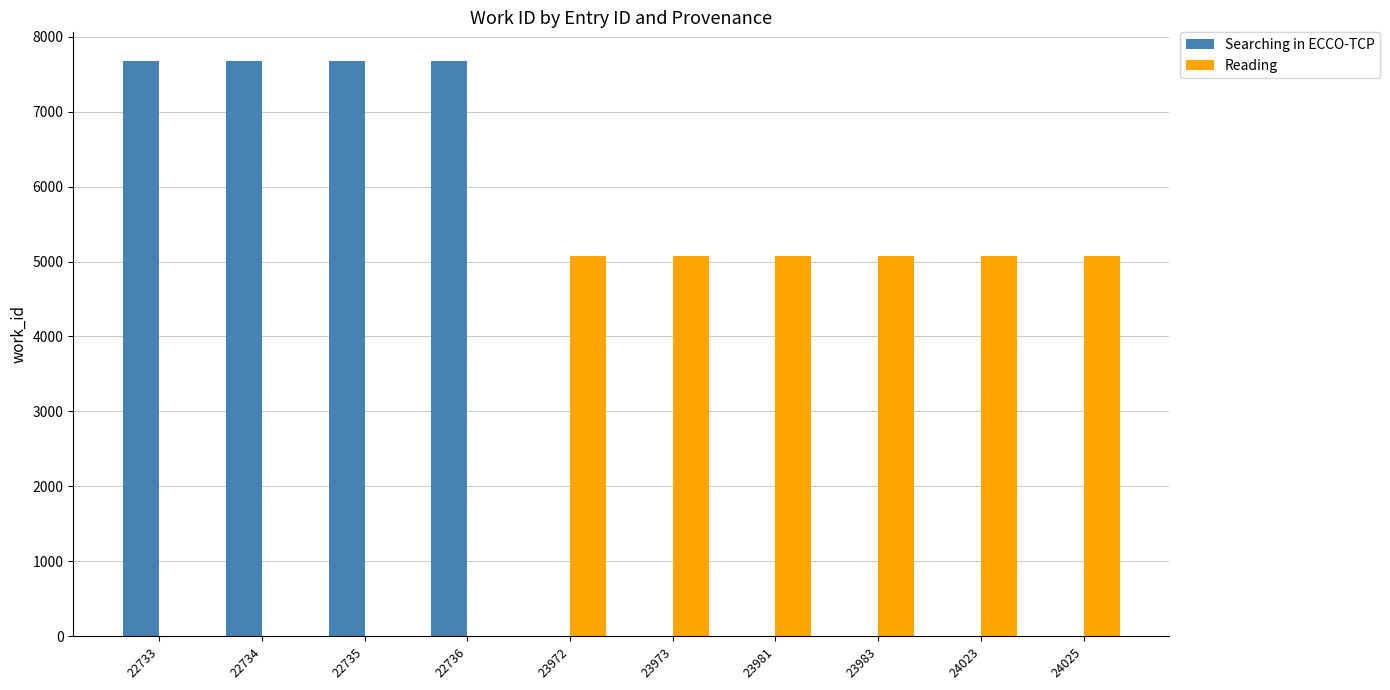

What is the sum of the Searching in ECCO-TCP values at 24023 and 22734?

7674